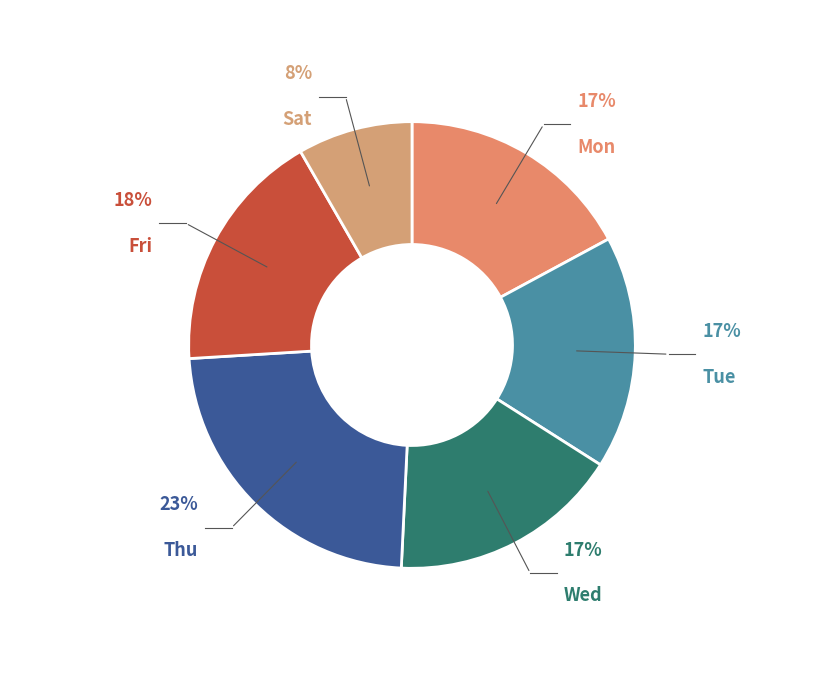

Combined, do Tue and Thu account for over 50%?

No